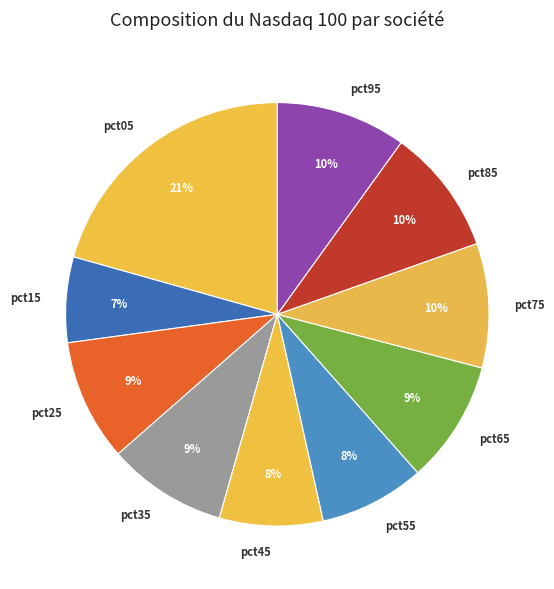

To the nearest percent, what is the average slice percentage?

10%